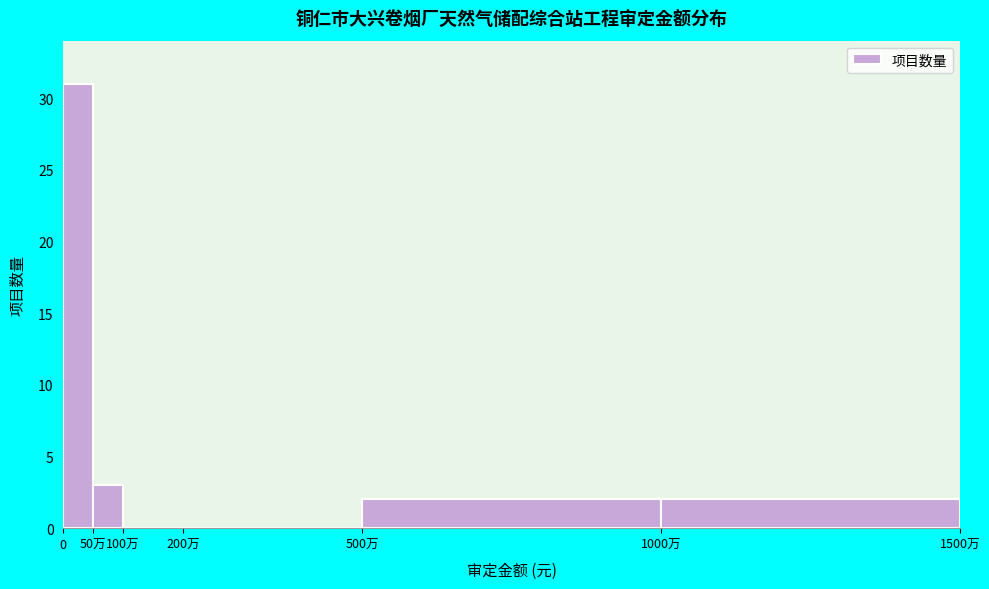

Reading left to right, what are all the values shown in this chart?

0=31	50万=3	100万=0	200万=0	500万=2	1000万=2